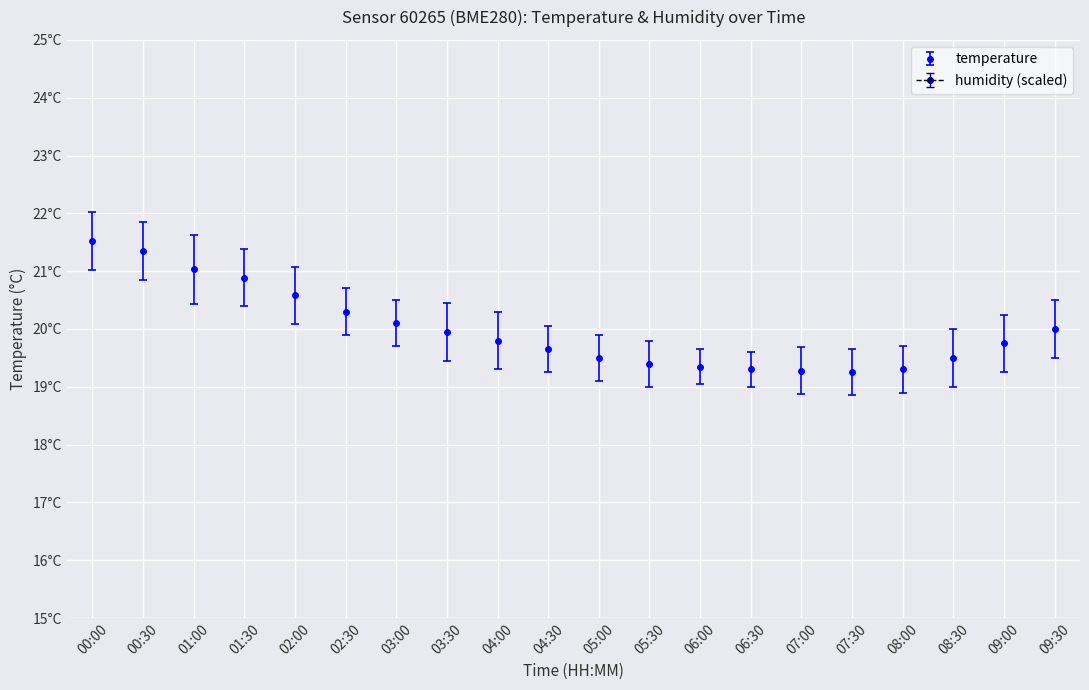

Which series has the largest total across all categories?

humidity